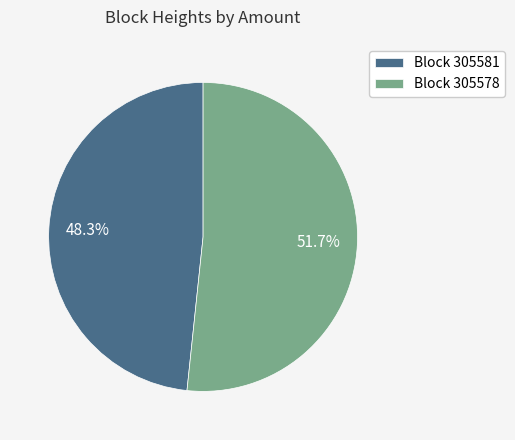

How many slices are in this pie chart?

2